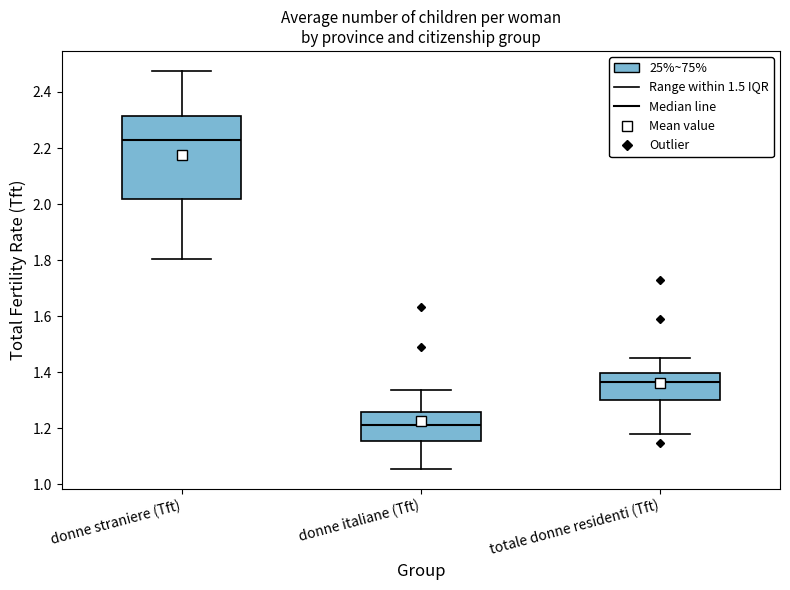

Reading left to right, transcribe this box plot: for each box, give where its median line is, the range the box spans, and where its two whiskers end, as read against the y-axis. The values are not printed on the chart, so give them approximately, as read against the axis.

donne straniere (Tft): median 2.22, box 2.02 to 2.32, whiskers 1.80 to 2.48
donne italiane (Tft): median 1.22, box 1.16 to 1.26, whiskers 1.06 to 1.34
totale donne residenti (Tft): median 1.36, box 1.30 to 1.40, whiskers 1.18 to 1.44